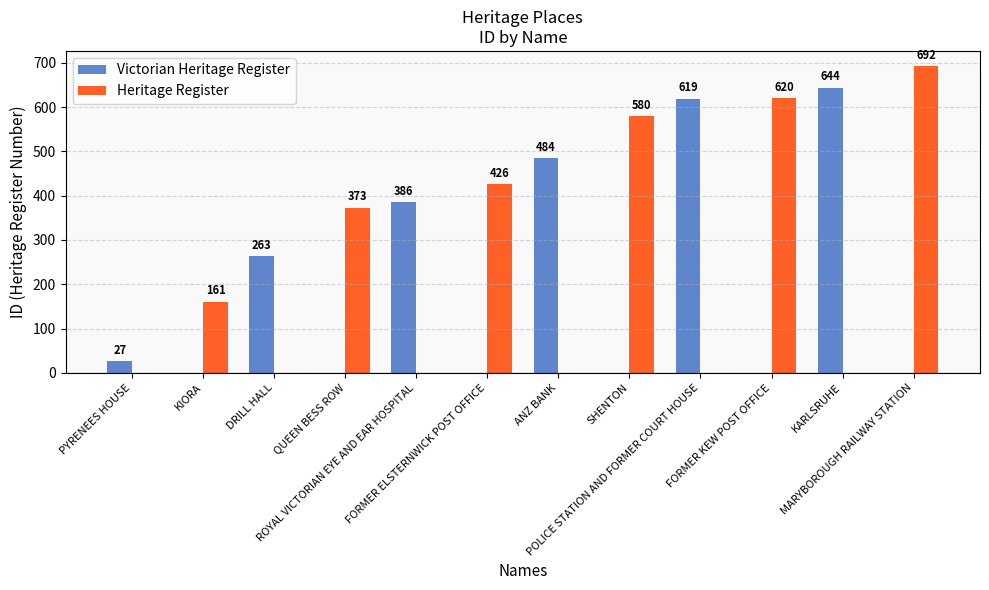

What is the maximum value for Victorian Heritage Register?

644